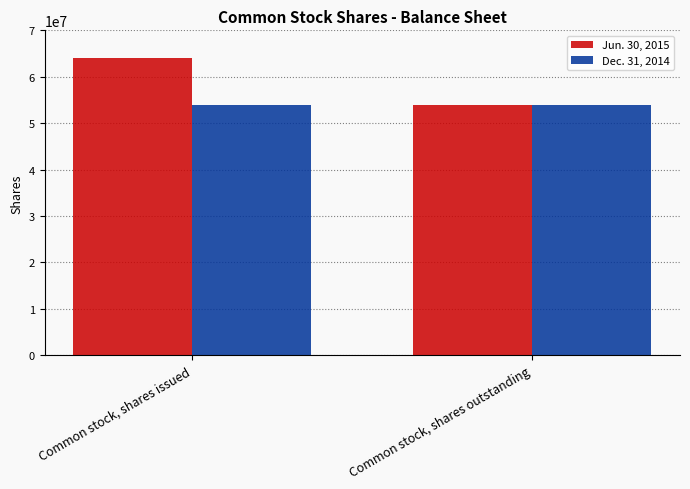

Is it true that Jun. 30, 2015 equals 53816667 at Common stock, shares outstanding?

True